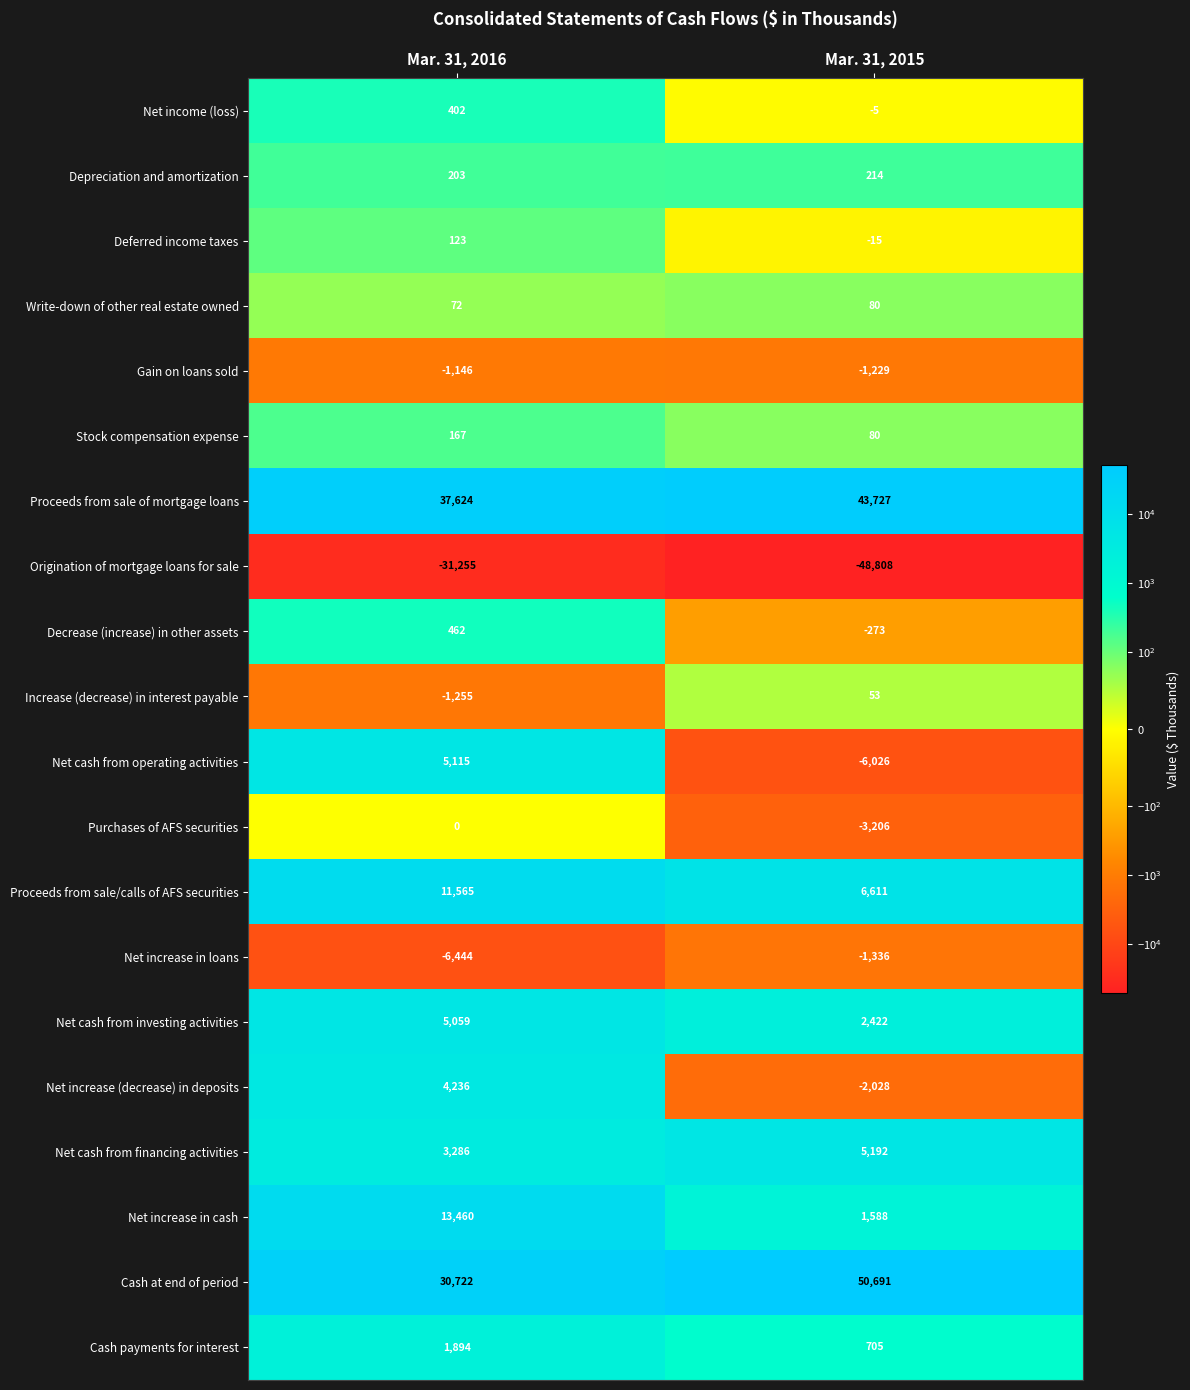

Is the value of Stock compensation expense at Mar. 31, 2016 greater than the value of Depreciation and amortization at Mar. 31, 2015?

No